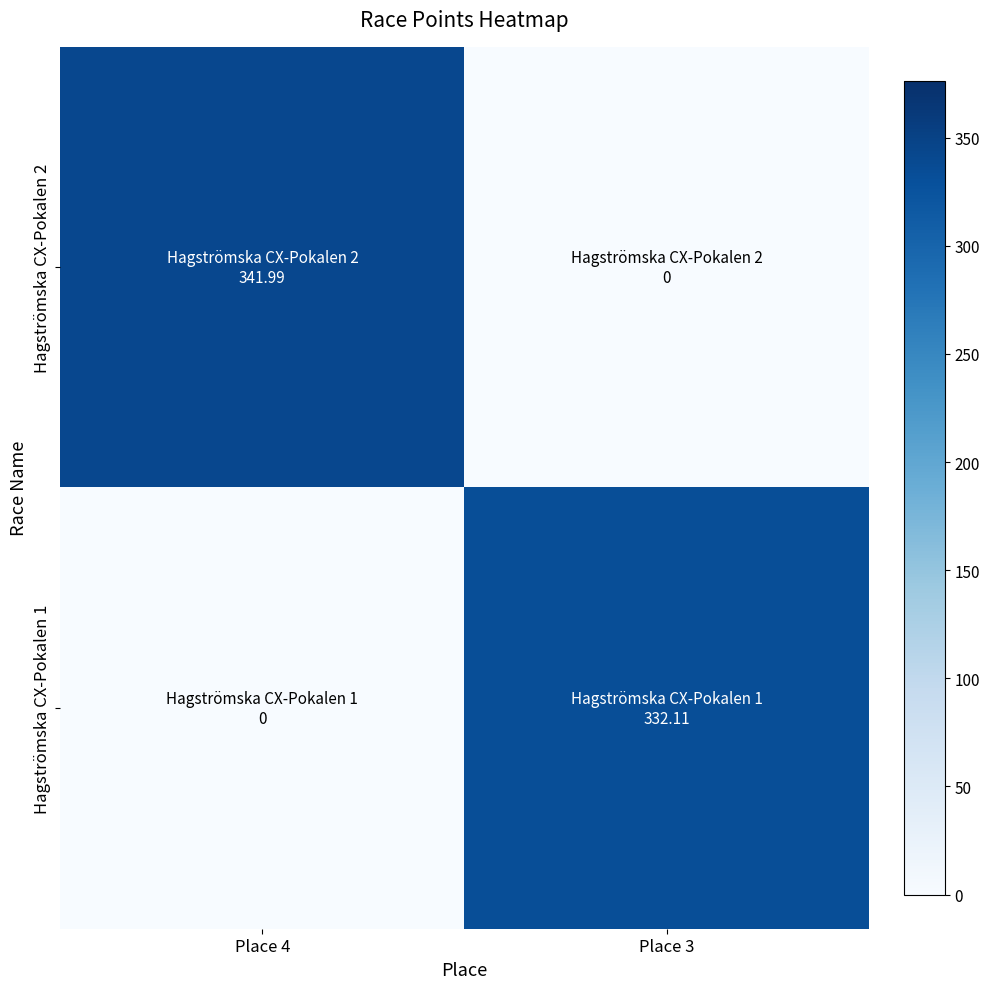

At Place 3, list the series in order from smallest to largest.

Hagströmska CX-Pokalen 2, Hagströmska CX-Pokalen 1